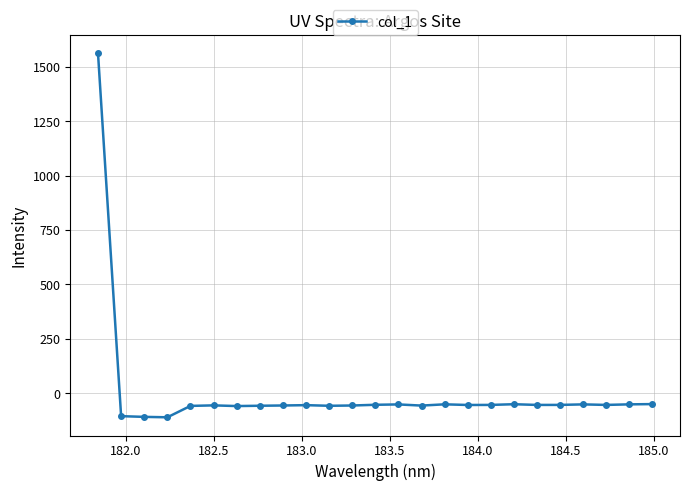

What is the difference between the maximum and minimum values?

1673.7